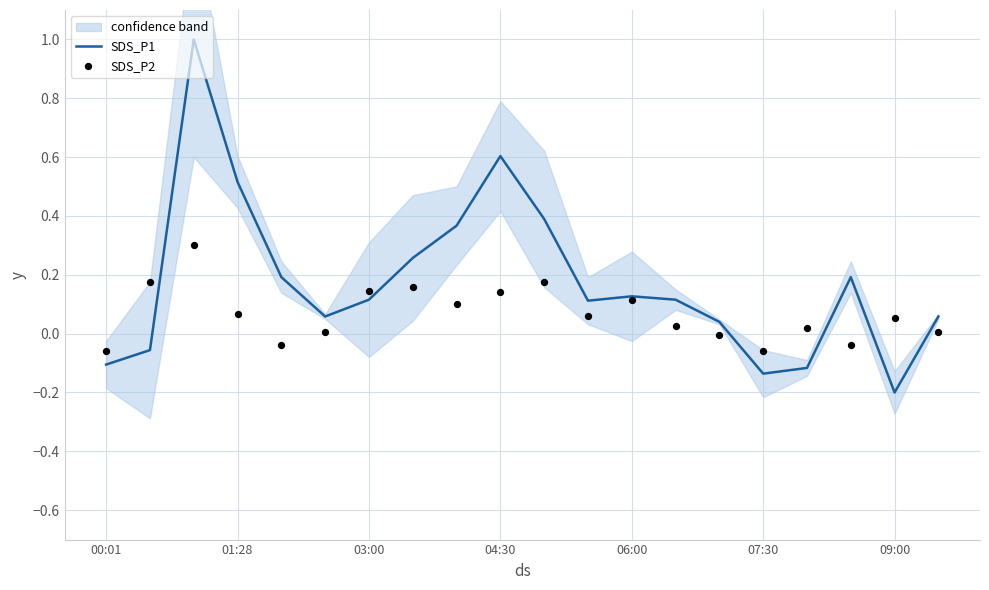

What is the total value across all series at 10?

0.6